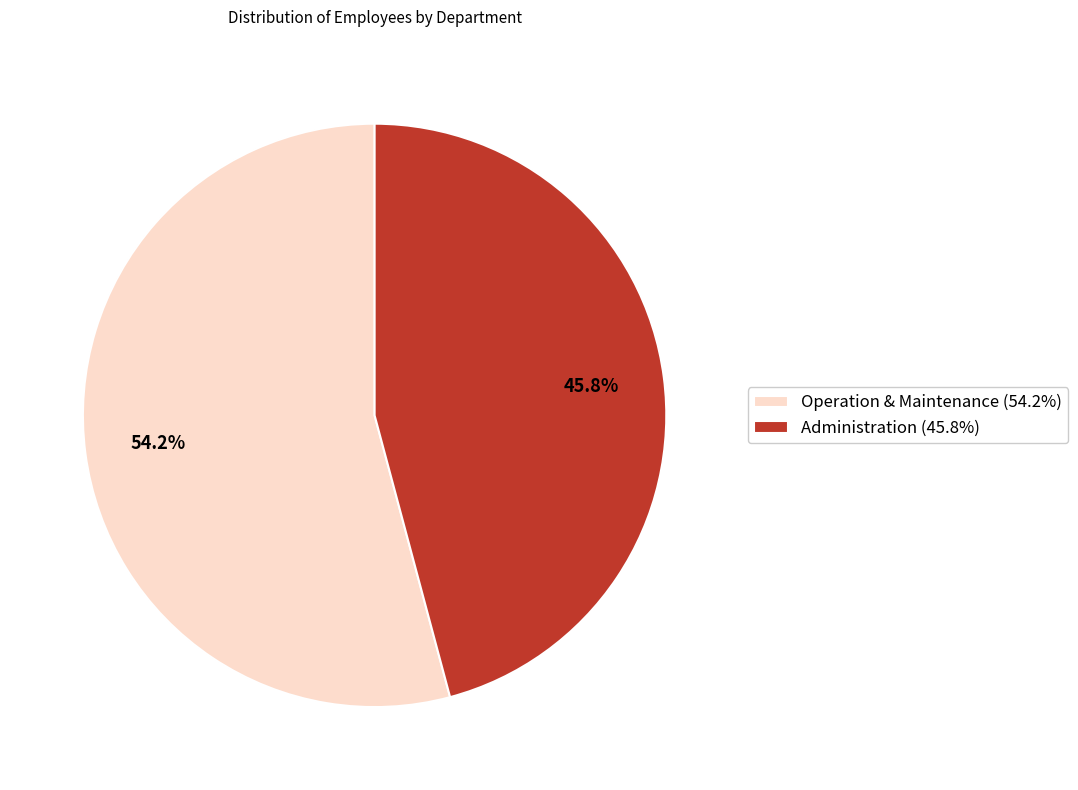

Is it true that Operation & Maintenance is 54% of the pie?

True